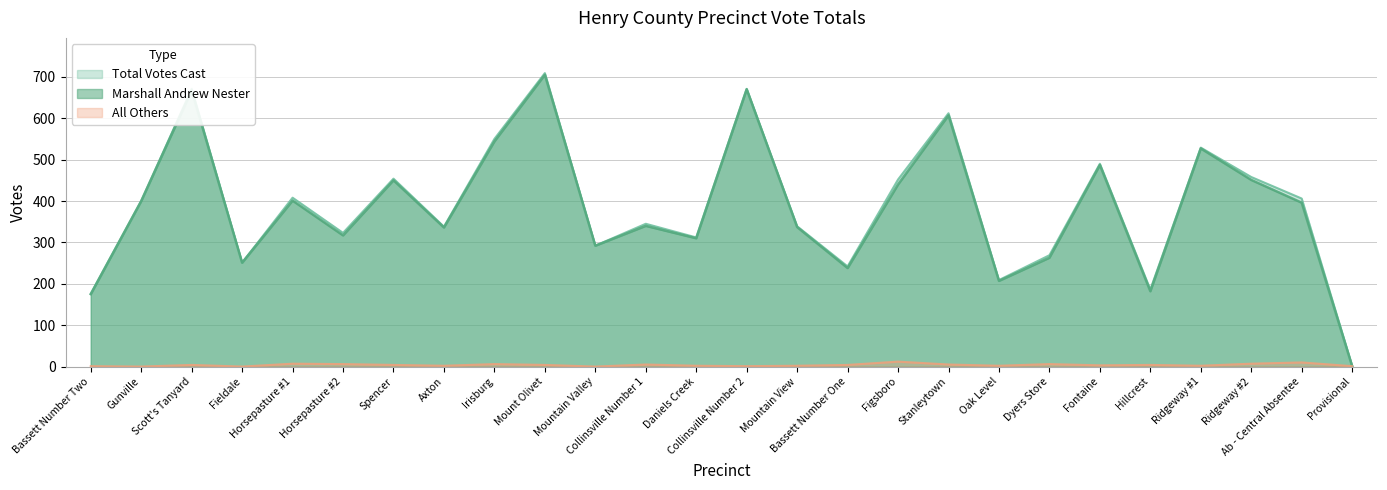

At which label is All Others closest to 6?

Horsepasture #2